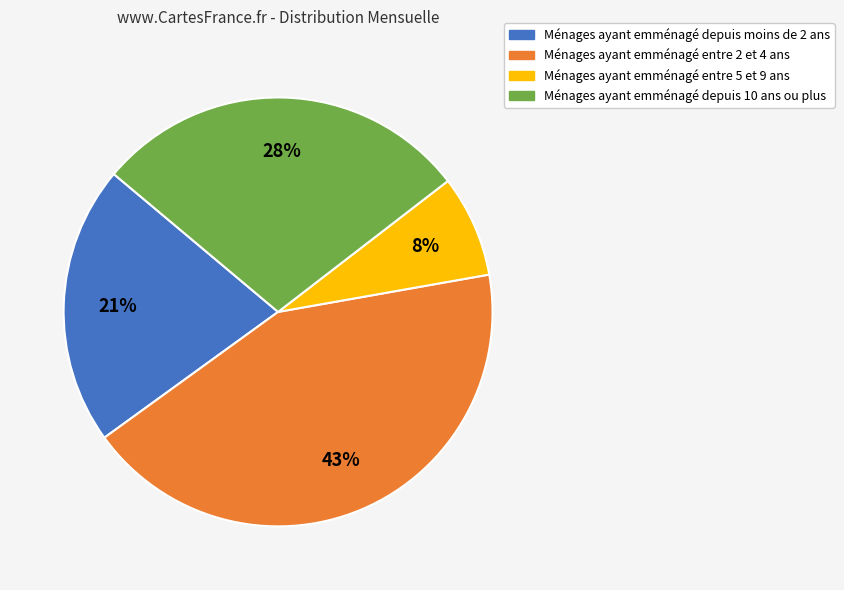

Is there any slice that represents more than half of the pie?

No